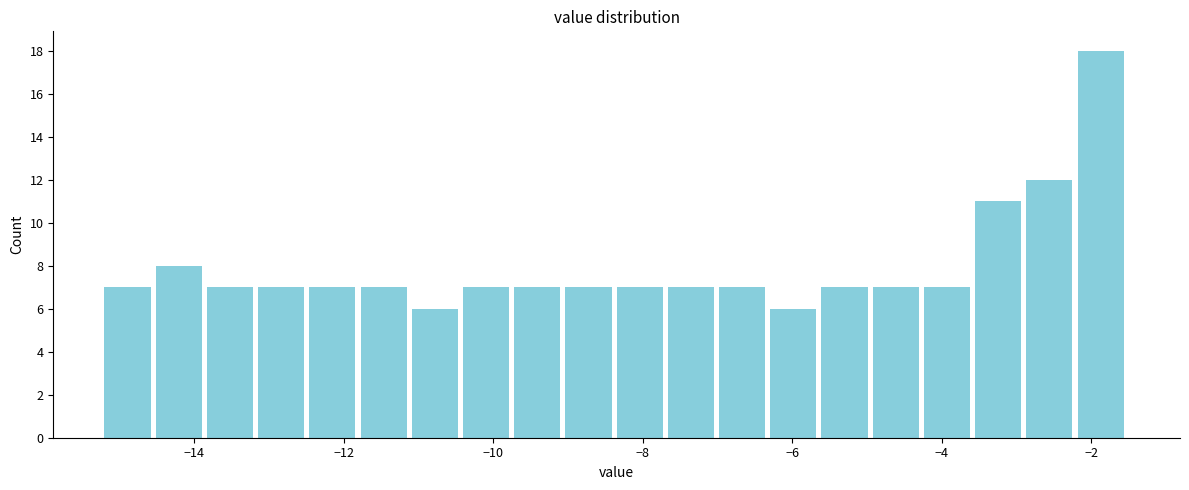

Around what value on the x-axis is the tallest bar? Give the approximate position of its centre, as read against the axis.

-1.8